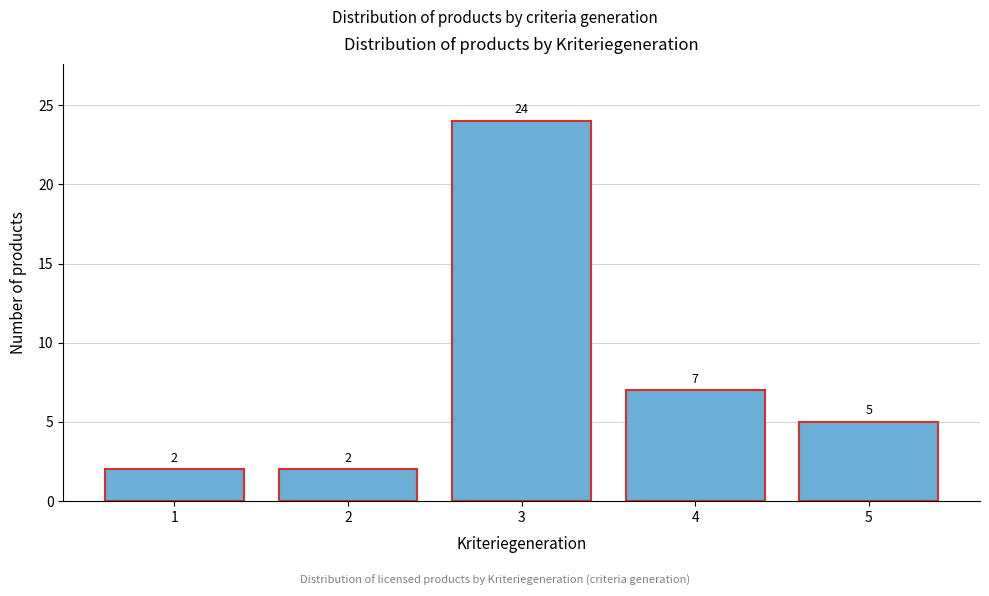

Reading left to right, list all the values displayed in this chart.

1=2	2=2	3=24	4=7	5=5